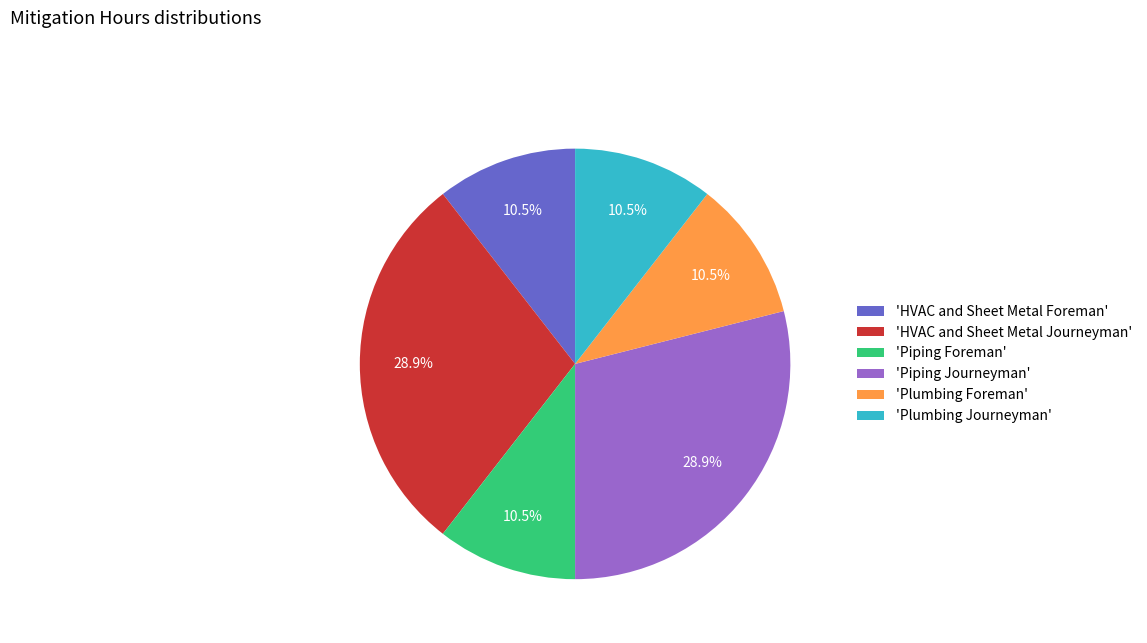

Between 'Piping Journeyman' and 'Plumbing Foreman', which is larger?

'Piping Journeyman'